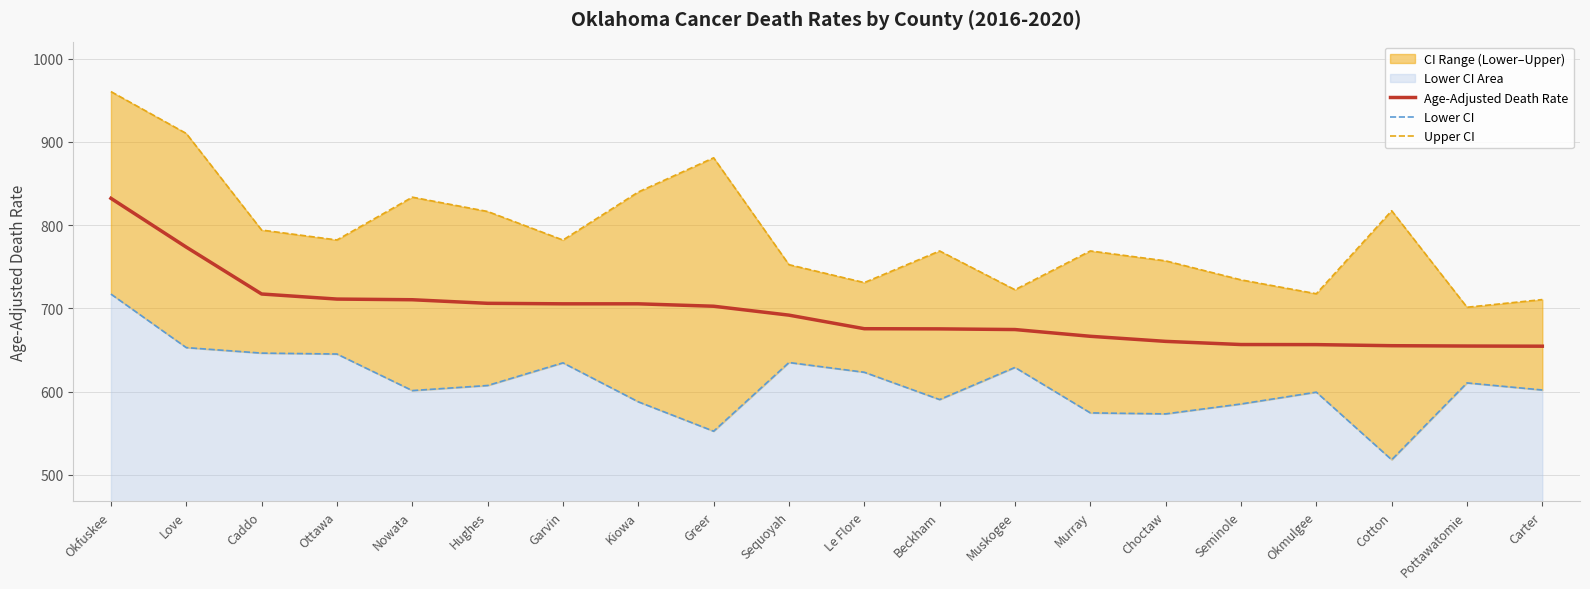

Reading left to right, list all the values displayed in this chart.

Age-Adjusted Death Rate: 832.2	773.6	717.3	711.2	710.4	706.1	705.5	705.5	702.6	691.9	675.6	675.4	674.6	666.5	660.4	656.6	656.5	655.2	654.8	654.6
Lower CI: 717.2	652.9	646.3	645.2	601.3	607.4	634.6	587.8	552.5	635.0	623.3	590.5	629.1	574.5	573.3	585.2	599.4	518.2	610.5	602.0
Upper CI: 960.4	910.1	794.1	782.2	833.6	816.4	782.1	839.8	880.9	752.5	731.0	769.0	722.4	769.0	757.1	734.3	717.6	817.3	701.4	710.6